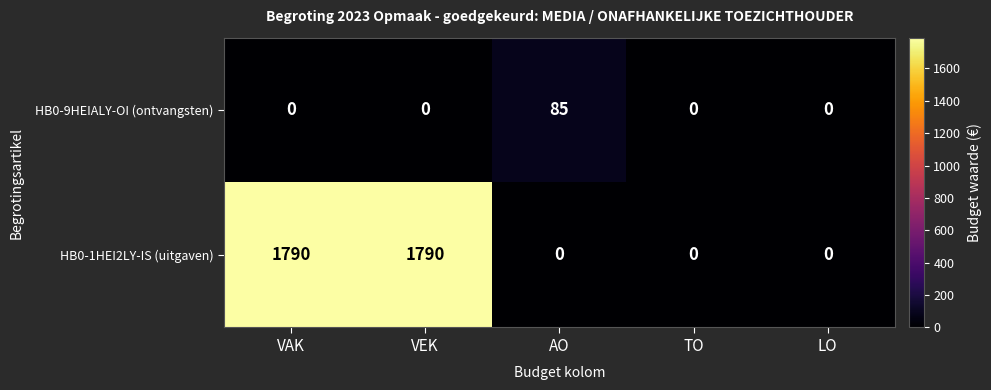

The HB0-9HEIALY-OI (ontvangsten) series shows -42 at LO. True or false?

False